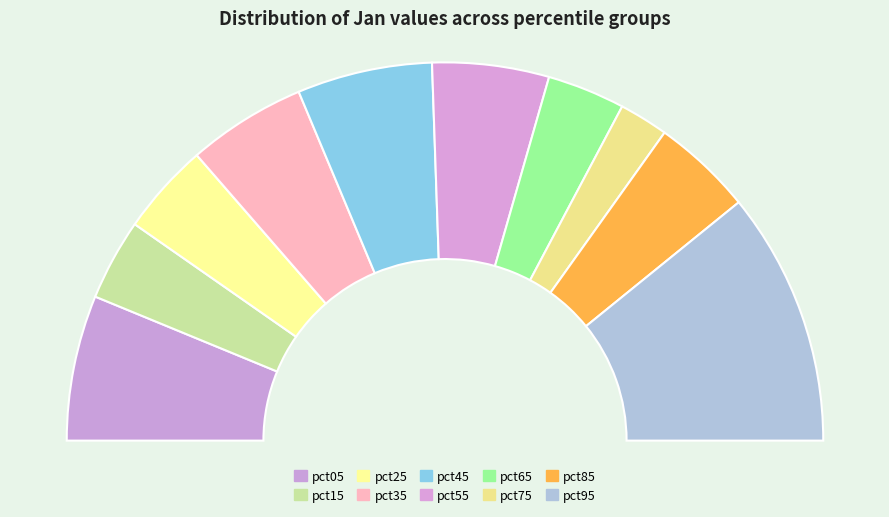

To the nearest percent, what percentage of the pie is pct95?

22%